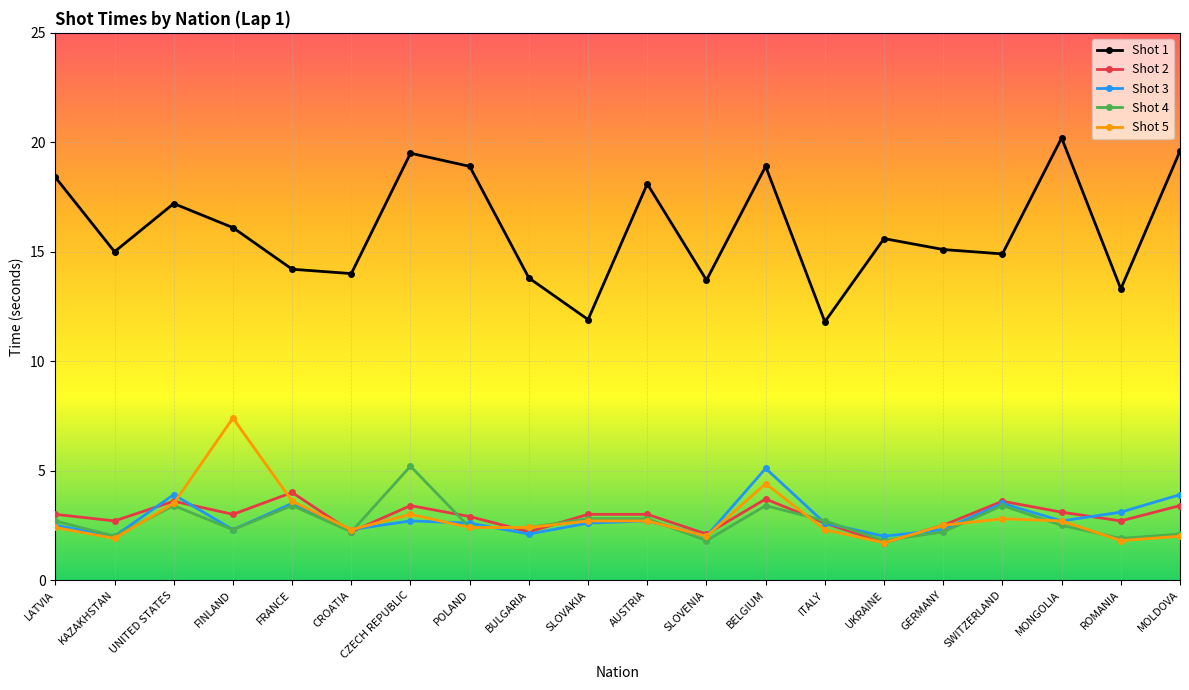

The Shot 3 series shows 2.0 at KAZAKHSTAN. True or false?

True